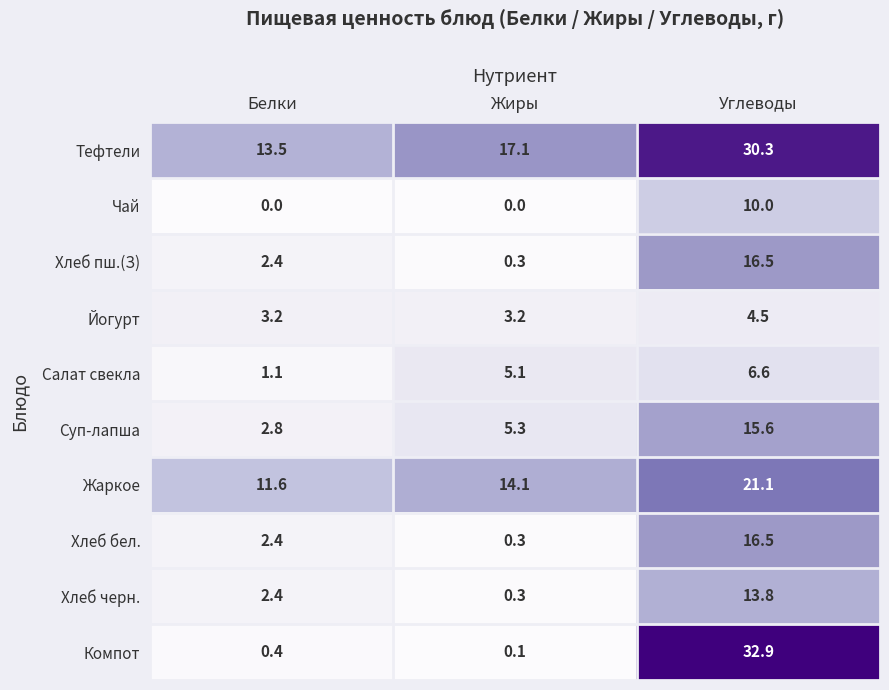

Where is Тефтели nearest to the value 21?

Жиры